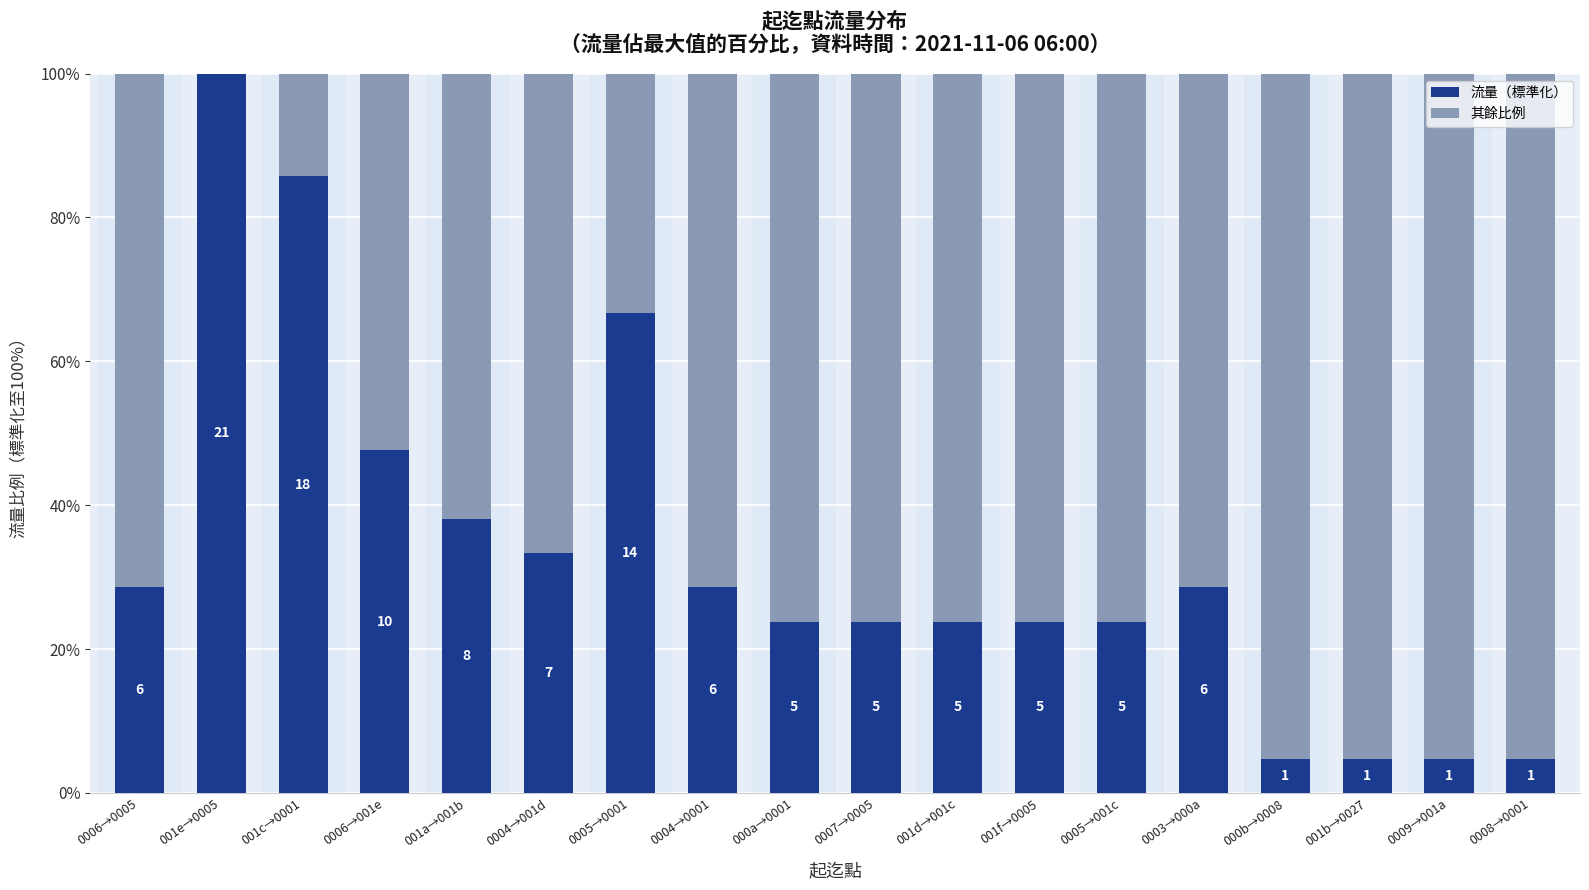

At 0004→0001, list the series in order from largest to smallest.

其餘比例, 流量（標準化）